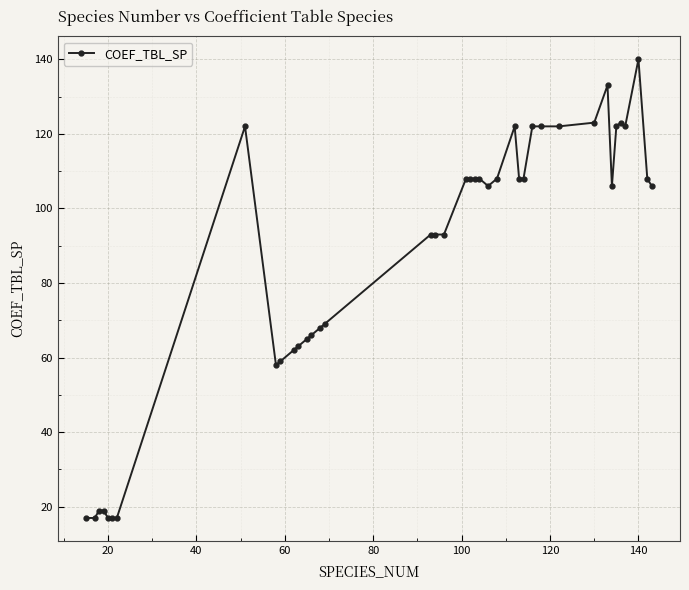

What is the value of the 34th point from the left?

106